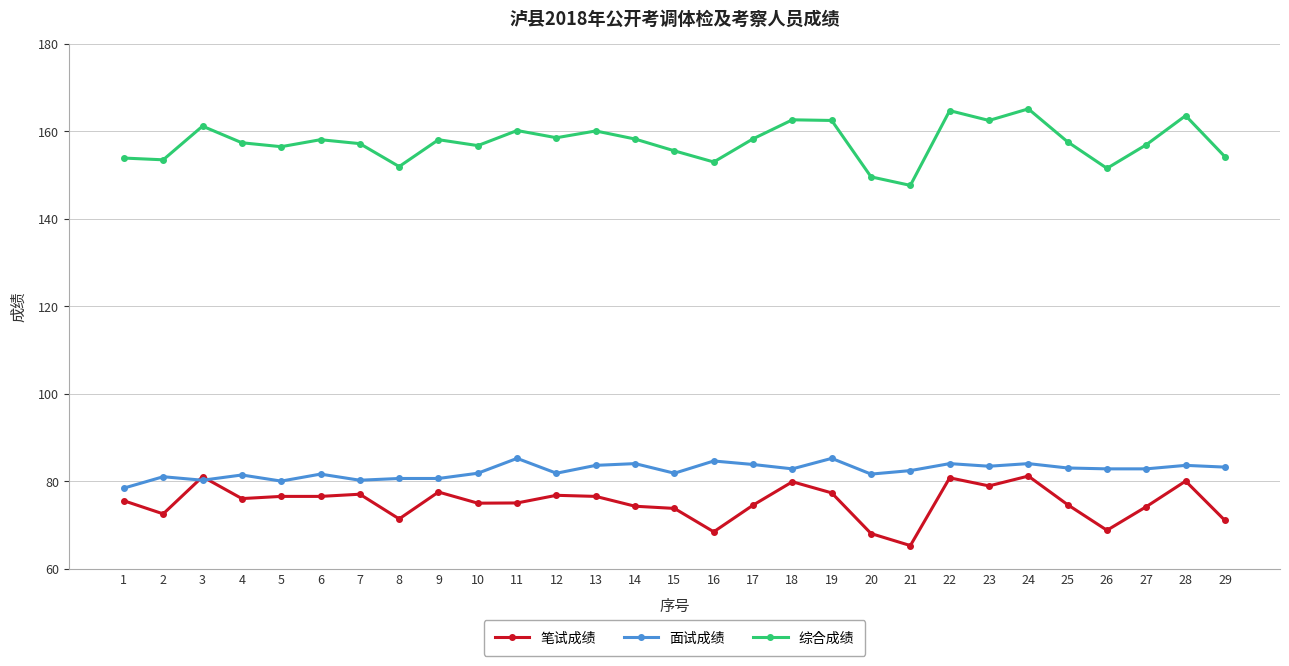

Which category has the lowest value in the 面试成绩 series?

1